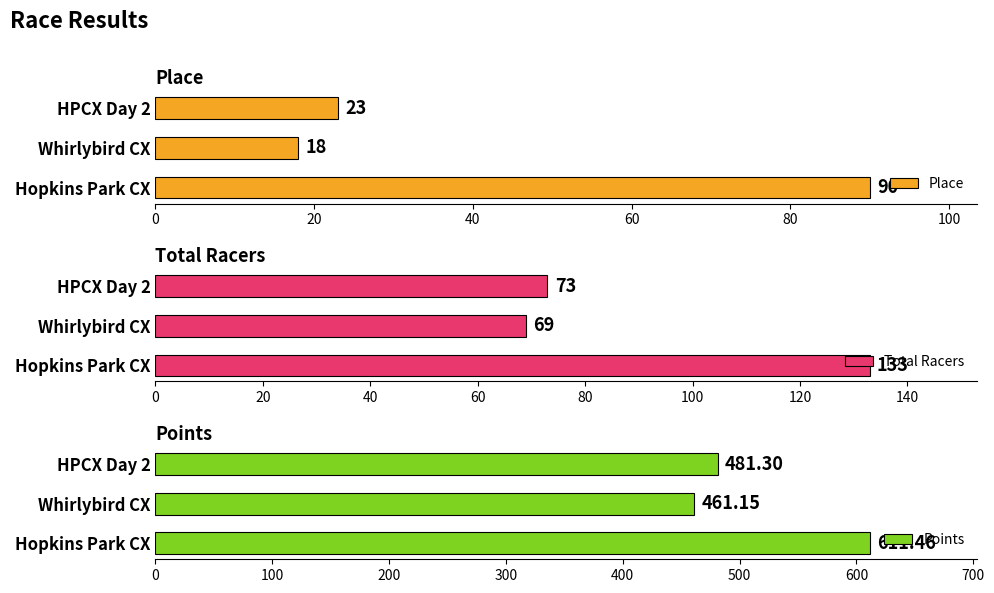

True or false: Points has a value of 251.3 at Whirlybird CX.

False